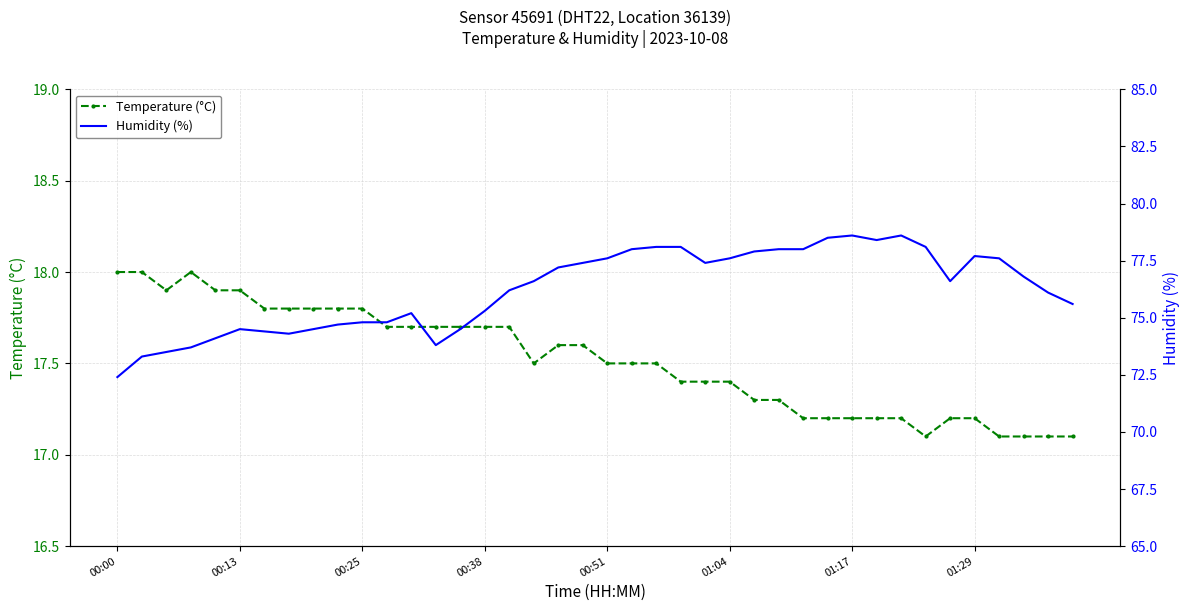

At which label does Temperature (°C) reach its peak?

00:00